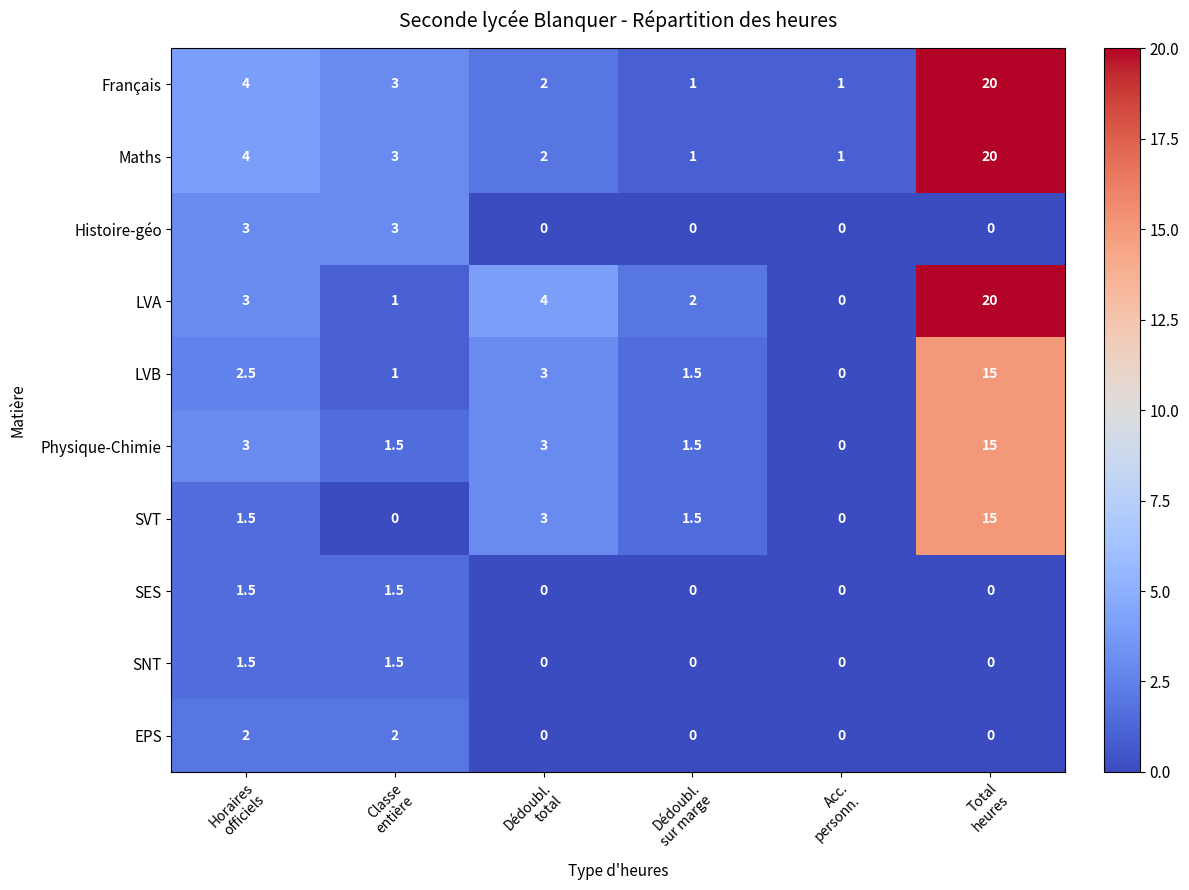

Count the SNT values in the range 0 to 1.

4